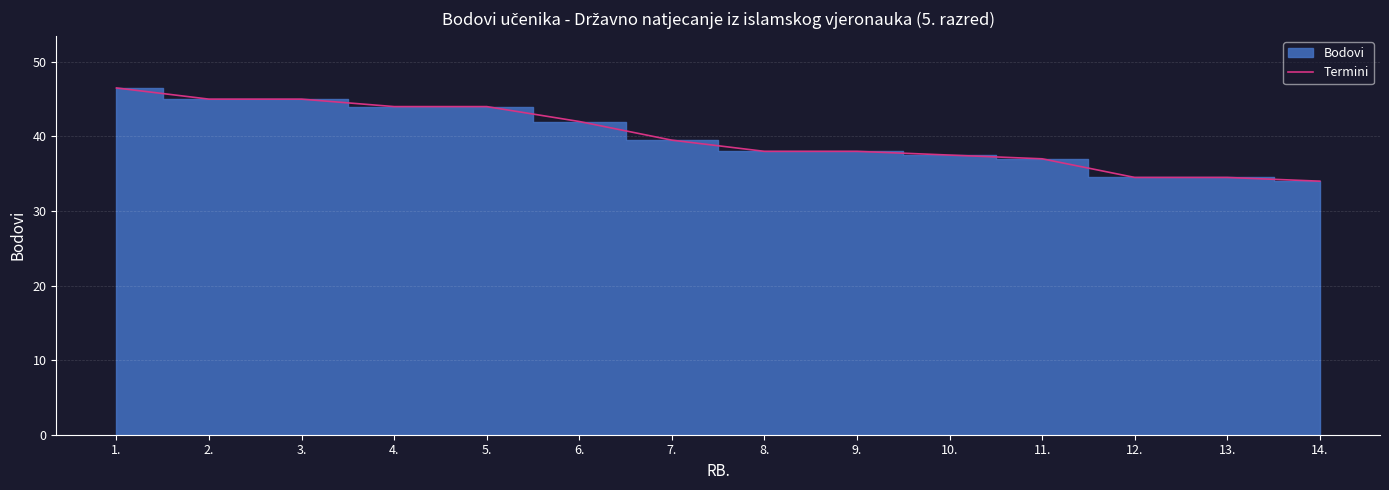

Between 1. and 2., which is larger?

1.